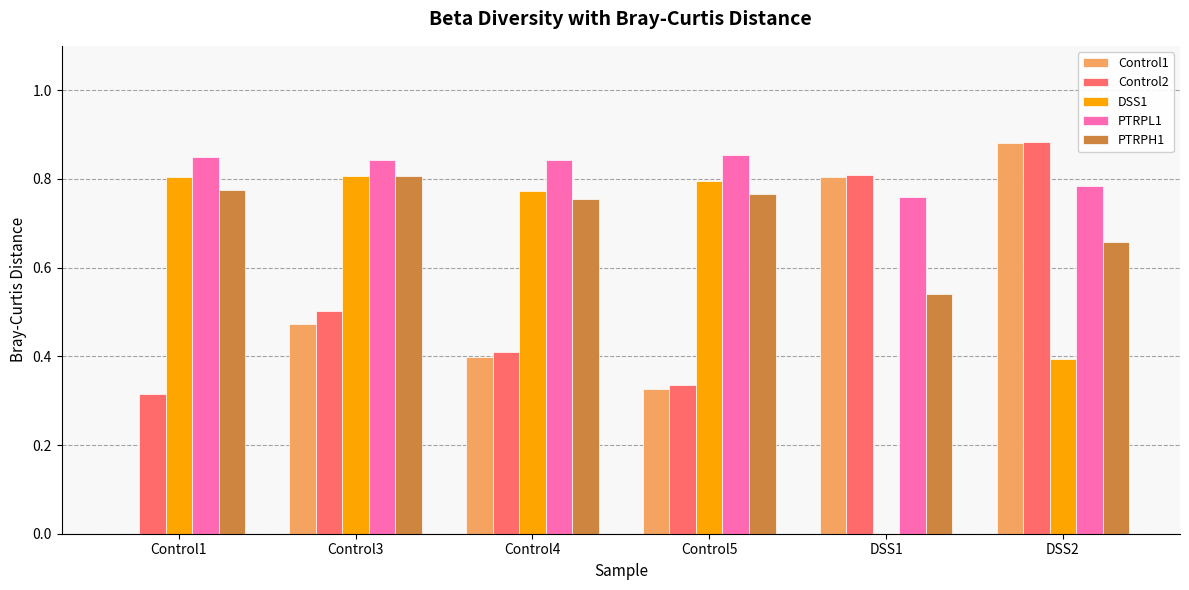

What is the total value across all series at DSS1?

2.9